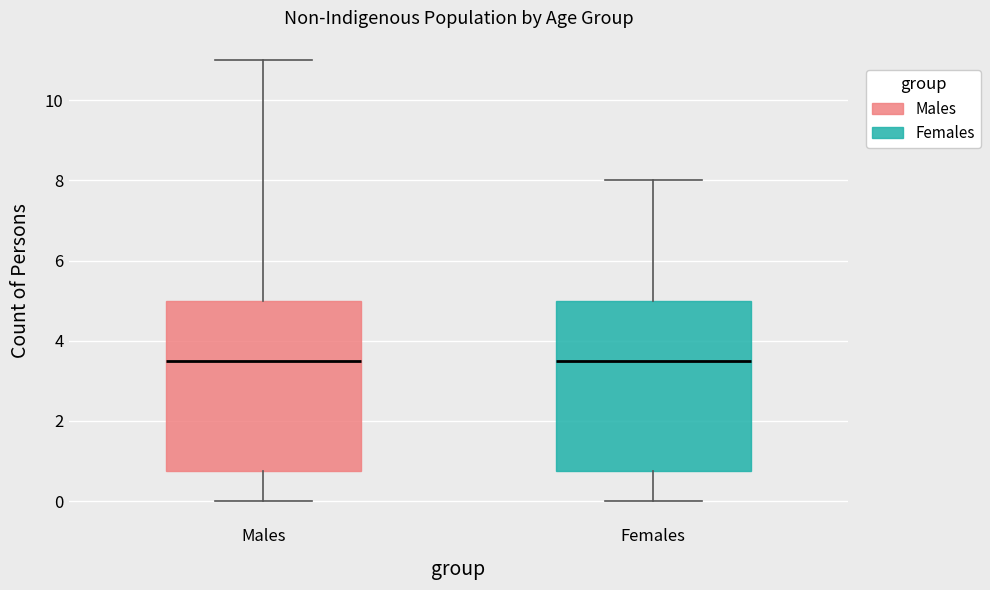

Reading left to right, read every box against the y-axis: the position of its median line, the range the box covers, and the ends of its whiskers. The values are not printed on the chart, so give them approximately, as read against the axis.

Males: median 3.6, box 0.8 to 5.0, whiskers 0.0 to 11.0
Females: median 3.6, box 0.8 to 5.0, whiskers 0.0 to 8.0